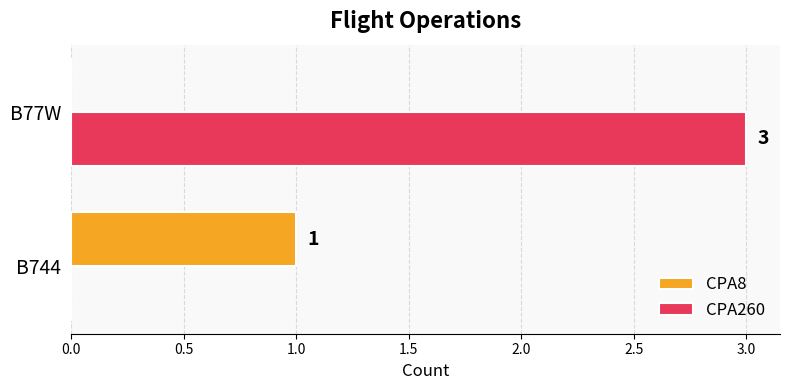

What is the greatest value displayed?

3